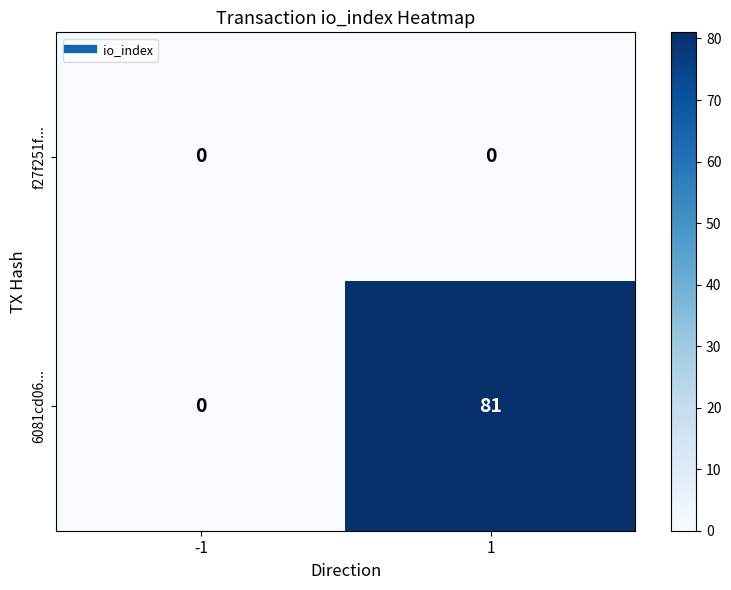

True or false: 6081cd06... has a value of 29 at 1.

False